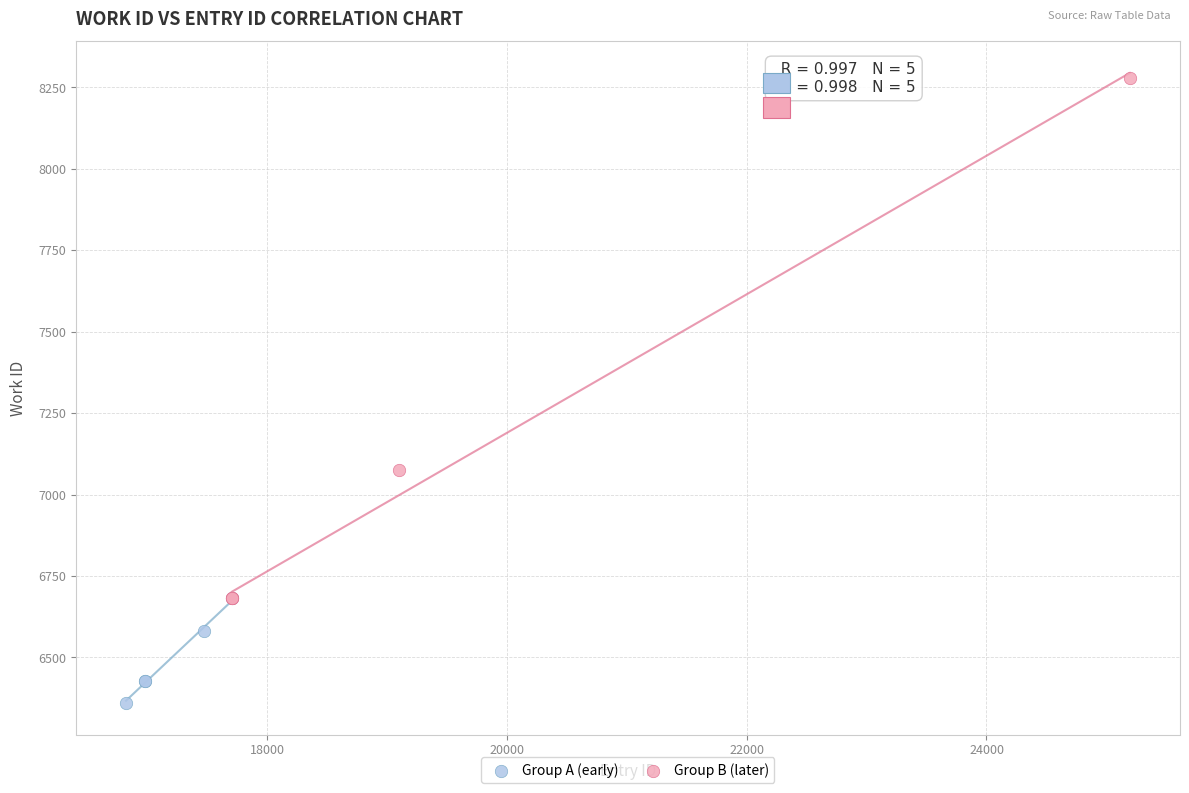

Which series has the largest Y range (max minus min)?

Group B (later)